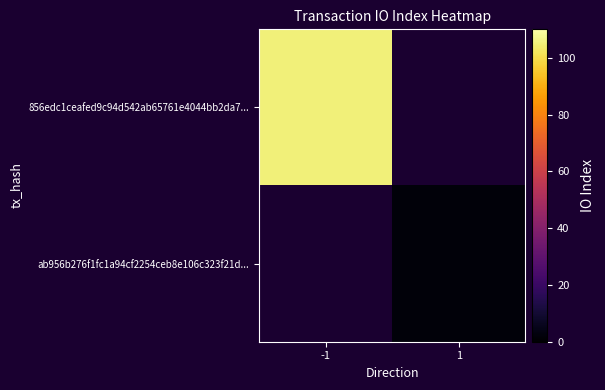

The 856edc1ceafed9c94d542ab65761e4044bb2da7... series shows 105.0 at -1. True or false?

True